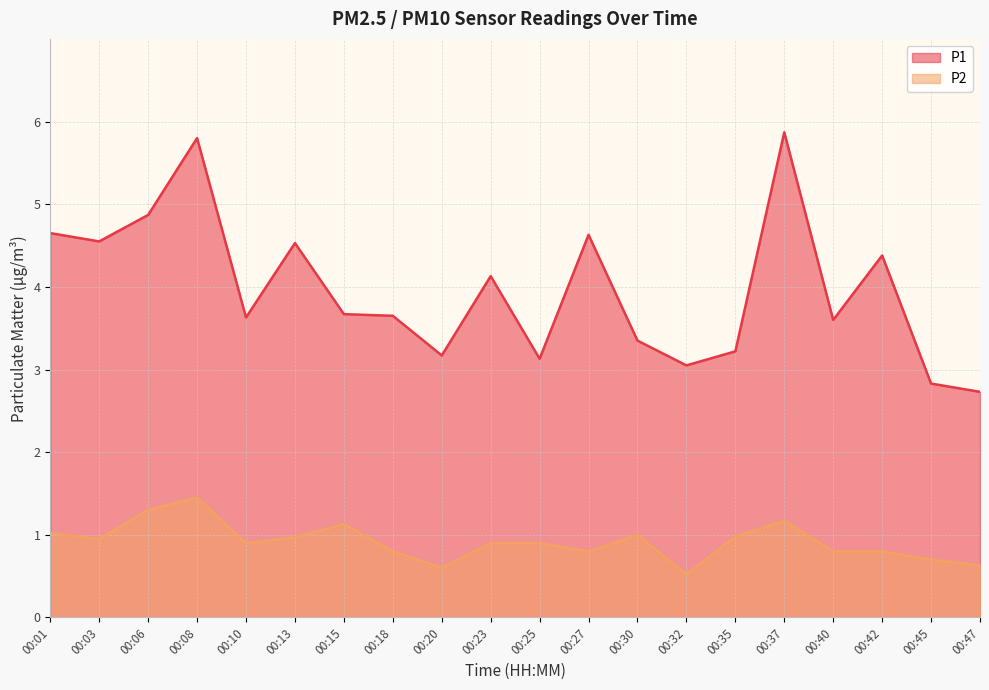

Which series has the largest total across all categories?

P1